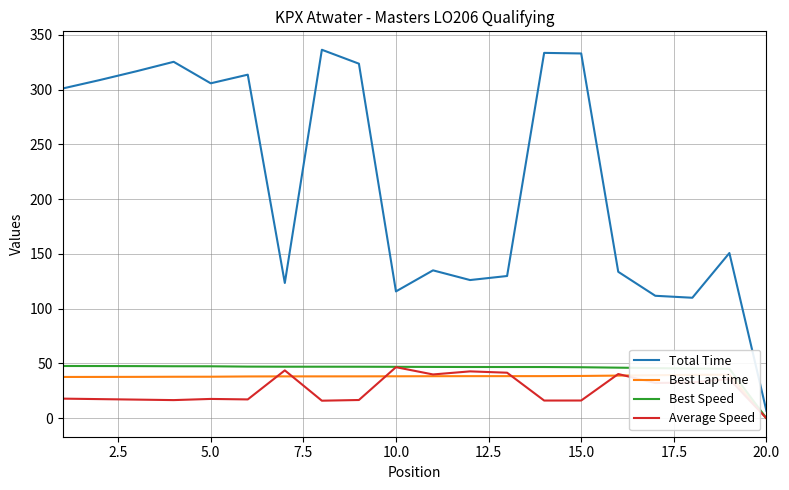

Count the number of data series in this chart.

4